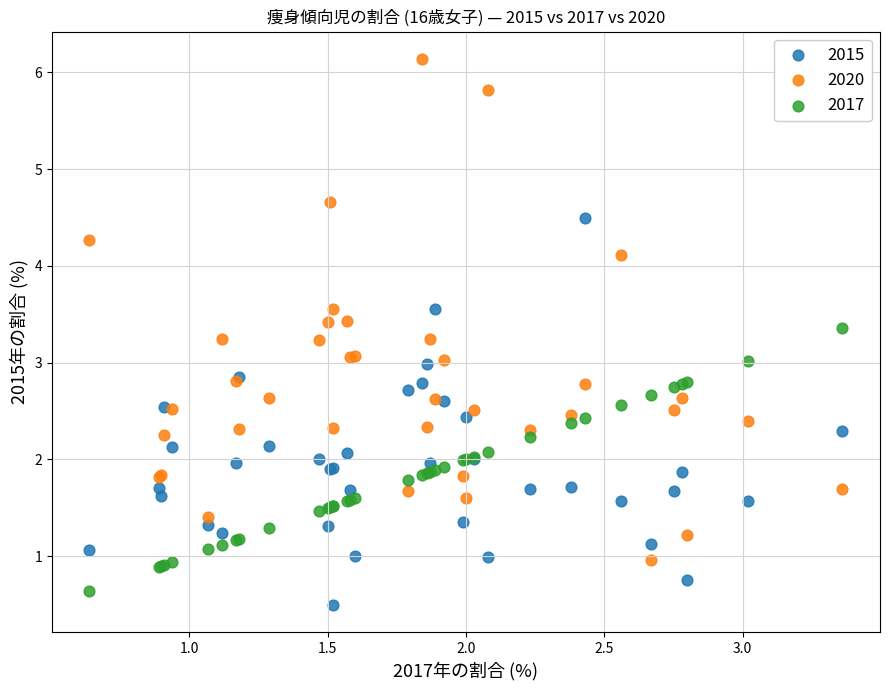

Which series contains the highest Y value?

2020